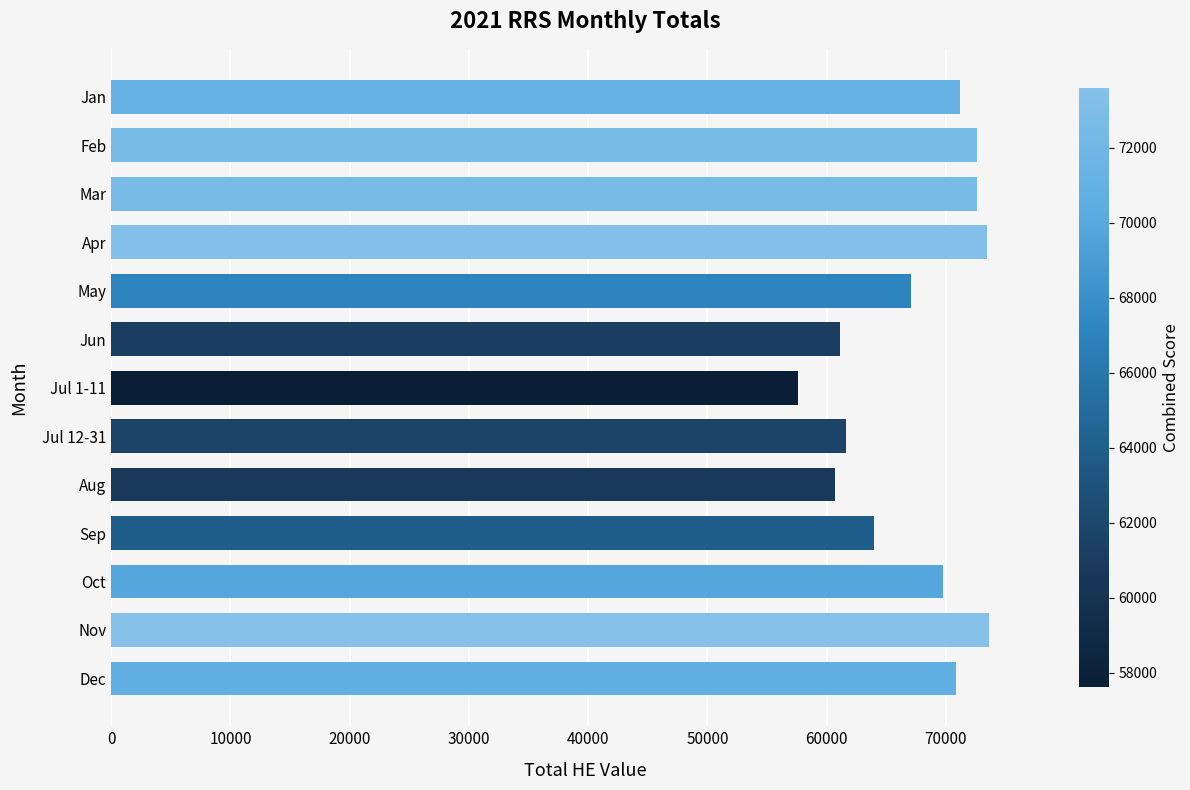

What is the maximum value shown in the chart?

73596